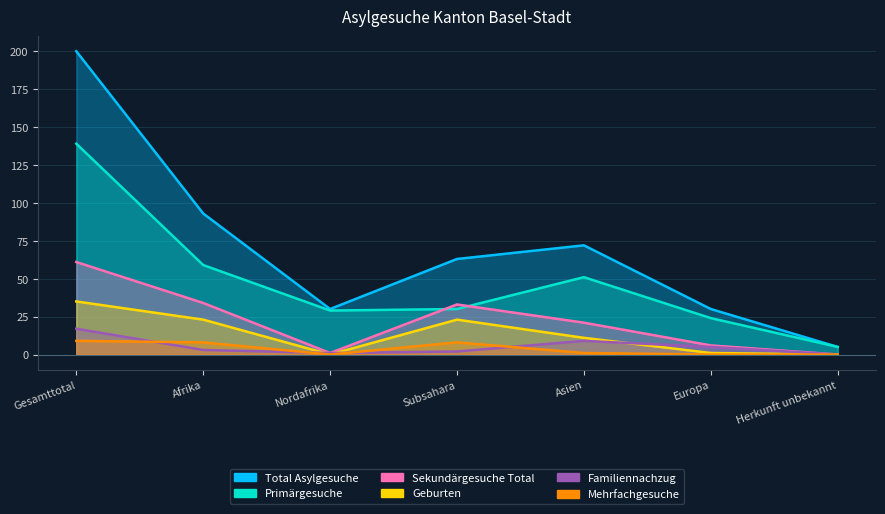

Reading right to left, what are all the values shown in this chart?

Total Asylgesuche: Herkunft unbekannt=5	Europa=30	Asien=72	Subsahara=63	Nordafrika=30	Afrika=93	Gesamttotal=200
Primärgesuche: Herkunft unbekannt=5	Europa=24	Asien=51	Subsahara=30	Nordafrika=29	Afrika=59	Gesamttotal=139
Sekundärgesuche Total: Herkunft unbekannt=0	Europa=6	Asien=21	Subsahara=33	Nordafrika=1	Afrika=34	Gesamttotal=61
Geburten: Herkunft unbekannt=0	Europa=1	Asien=11	Subsahara=23	Nordafrika=0	Afrika=23	Gesamttotal=35
Familiennachzug: Herkunft unbekannt=0	Europa=5	Asien=9	Subsahara=2	Nordafrika=1	Afrika=3	Gesamttotal=17
Mehrfachgesuche: Herkunft unbekannt=0	Europa=0	Asien=1	Subsahara=8	Nordafrika=0	Afrika=8	Gesamttotal=9